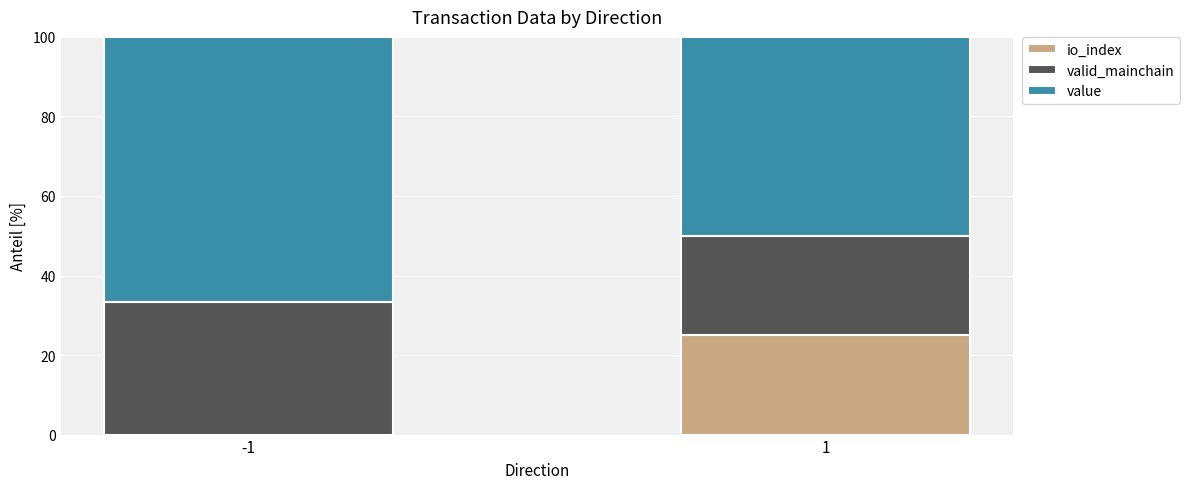

What is the total value across all series at 1?

100.0